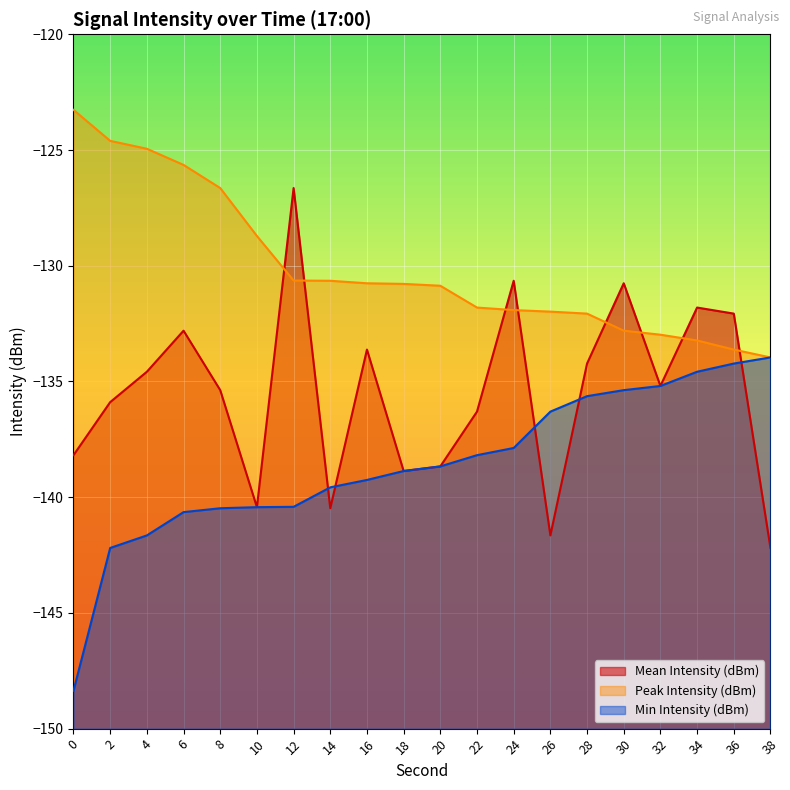

The value of Min Intensity (dBm) at 32 is -135.2. True or false?

True